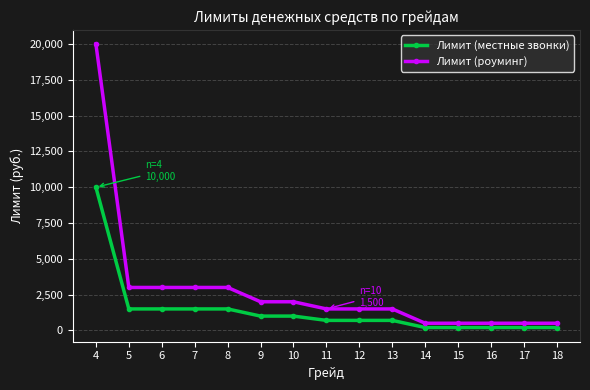

Which series has the widest spread of values?

Лимит (роуминг)